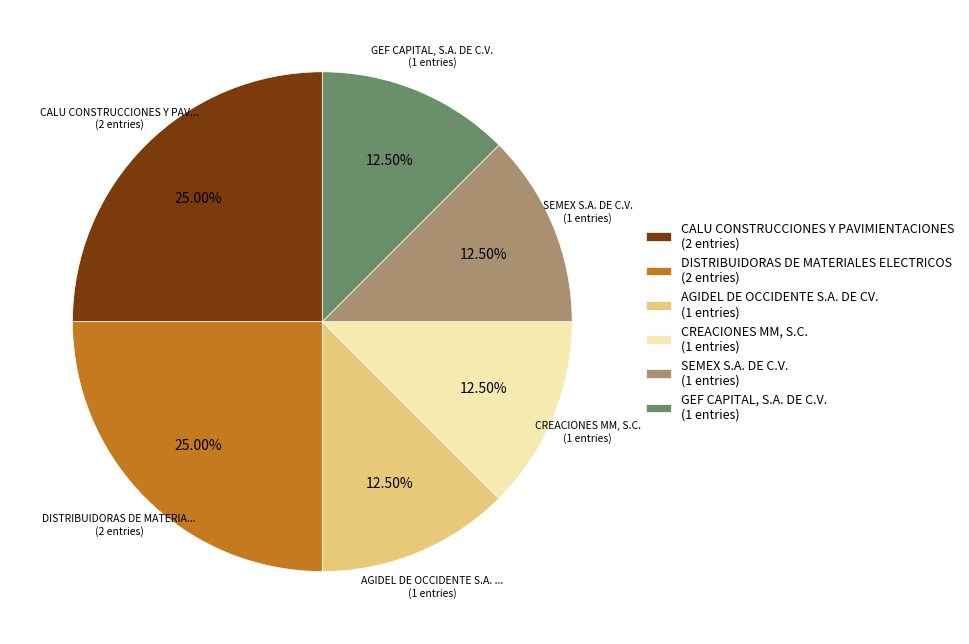

Does any single category account for the majority?

No